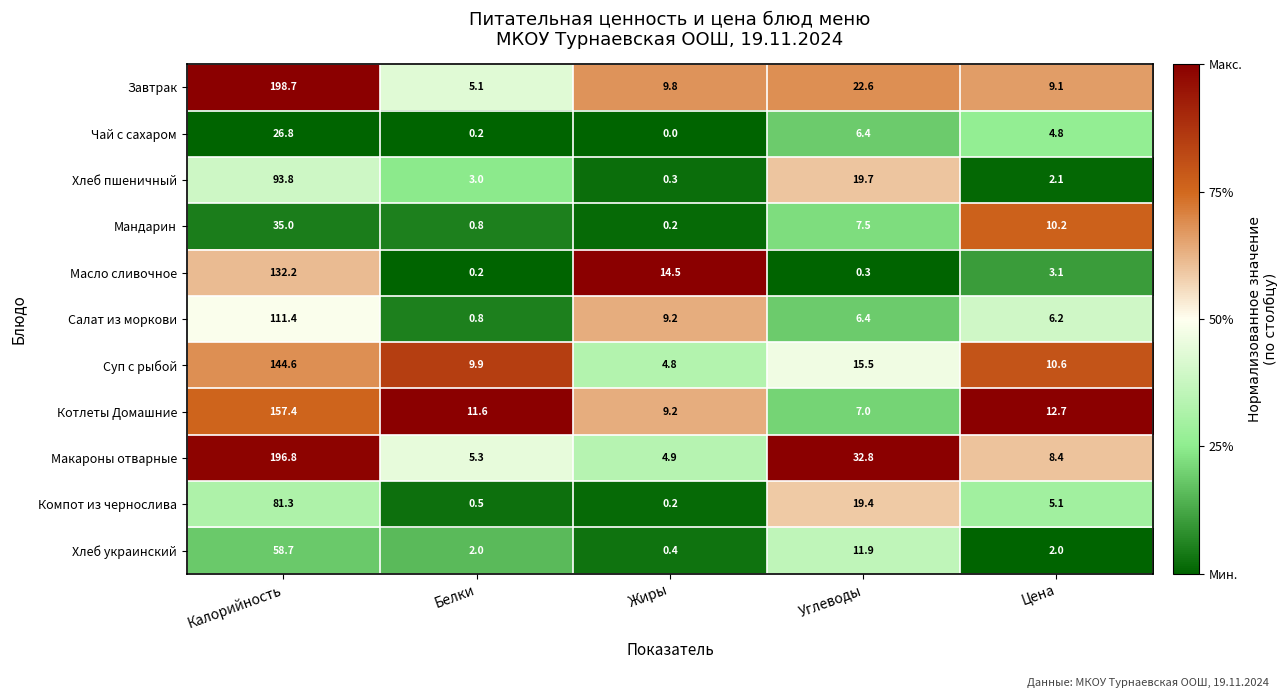

Which series has the widest spread of values?

Завтрак